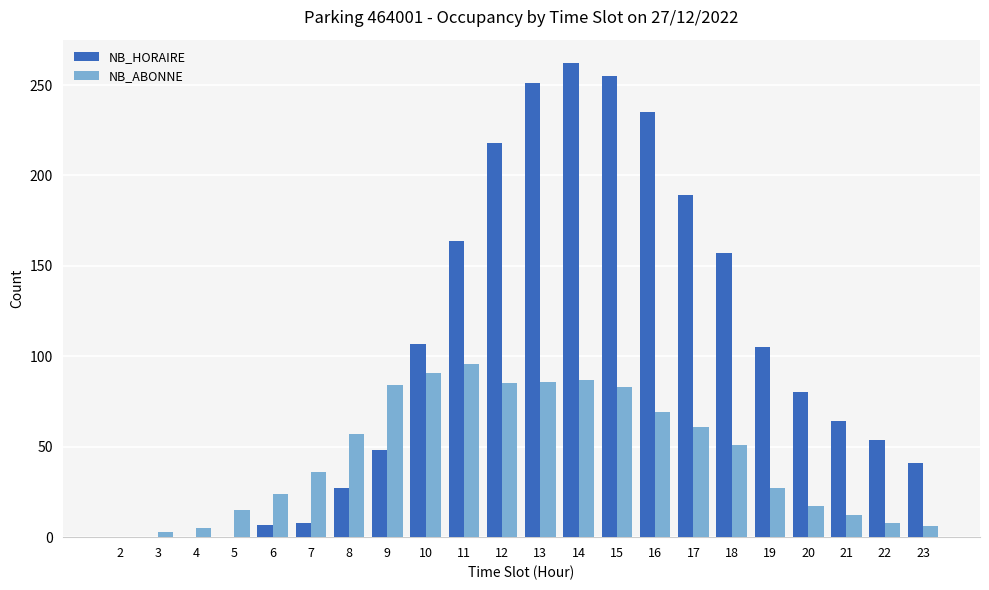

The value of NB_ABONNE at 19 is 27. True or false?

True